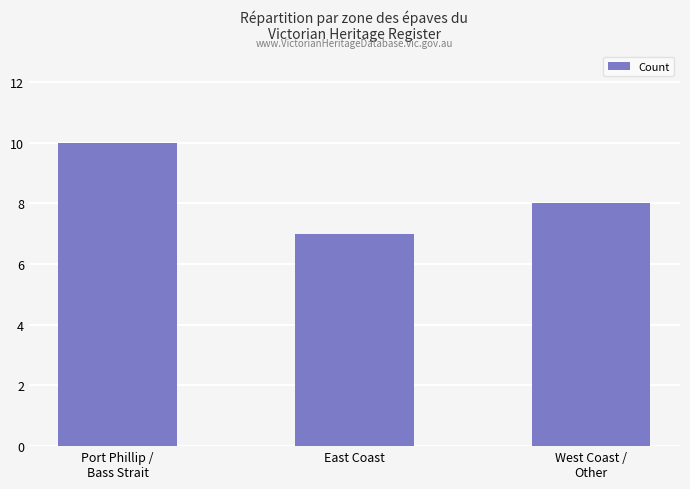

What is the maximum value shown in the chart?

10